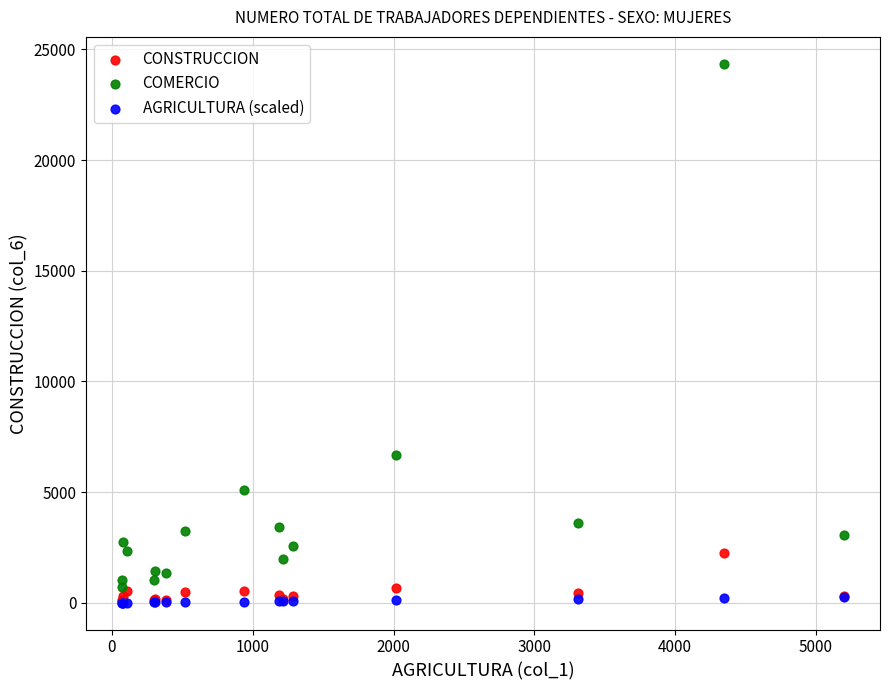

Which series has the widest spread of Y values?

COMERCIO